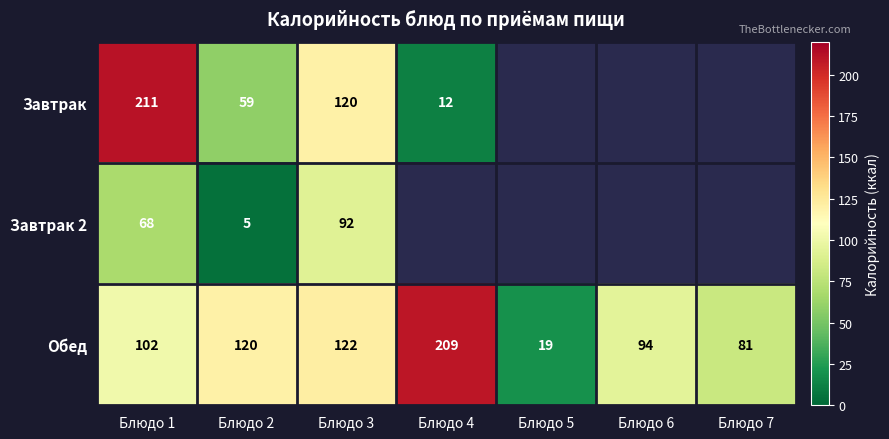

Is it true that Завтрак equals 33 at Блюдо 2?

False